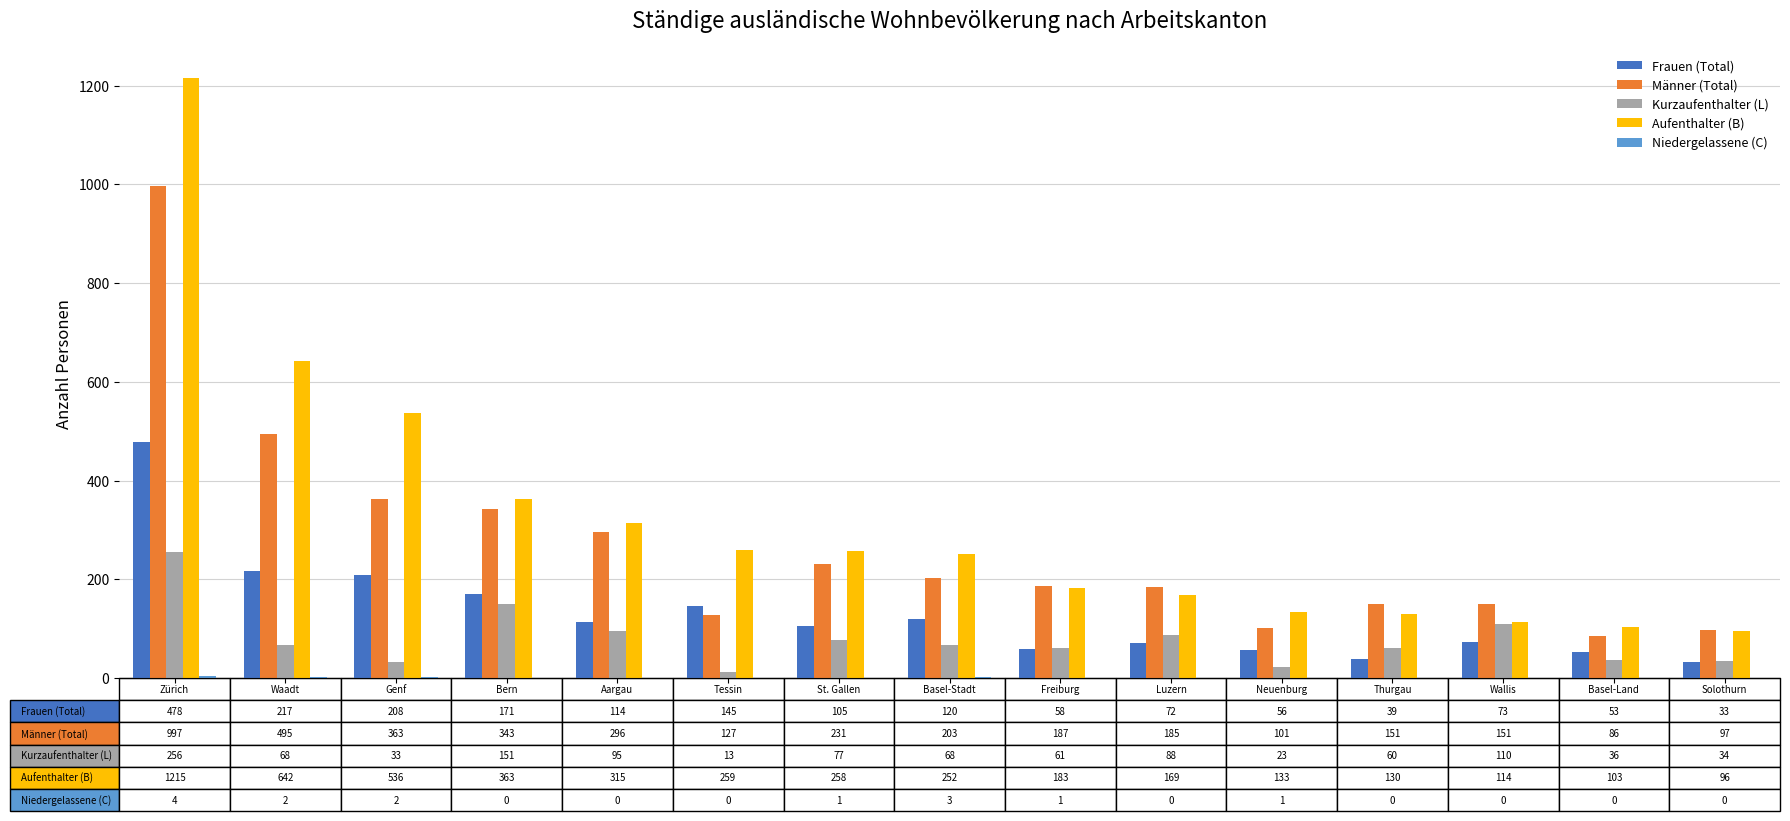

What is the highest value of the Kurzaufenthalter (L) series?

256